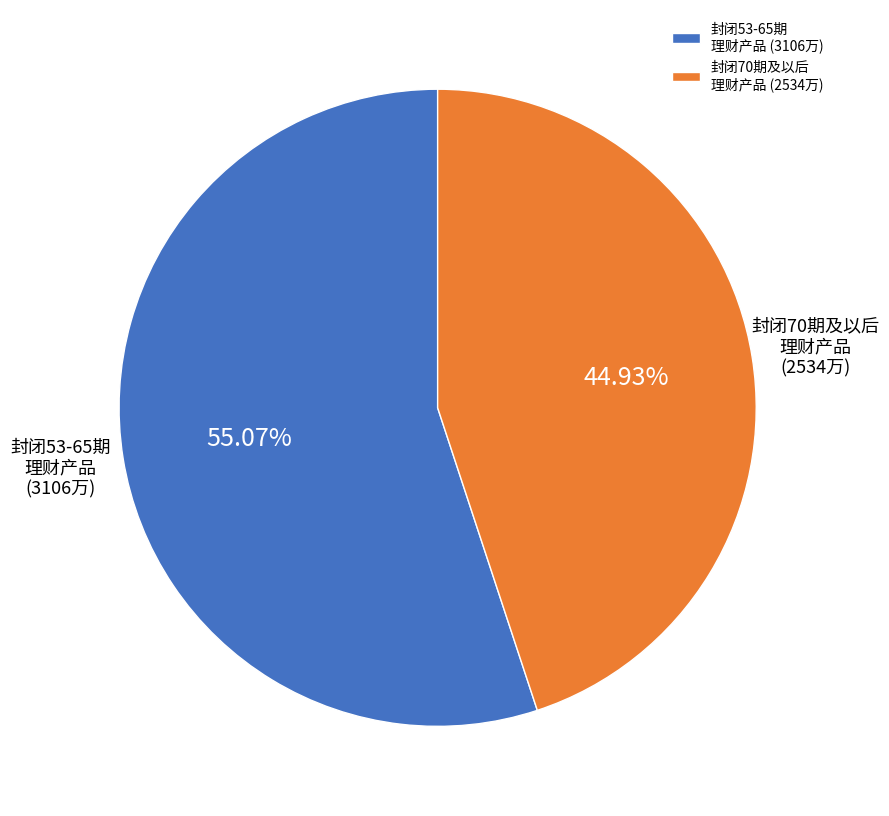

Does any single category account for the majority?

Yes